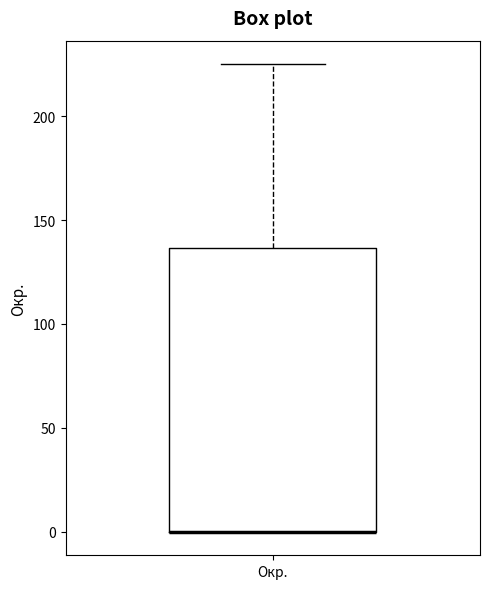

Read this box plot against the y-axis: the position of the median line, the range covered by the box, and the ends of both whiskers. The values are not printed on the chart, so give them approximately, as read against the axis.

median 0 (drawn on the box's lower edge), box 0 to 135, whiskers 0 to 225